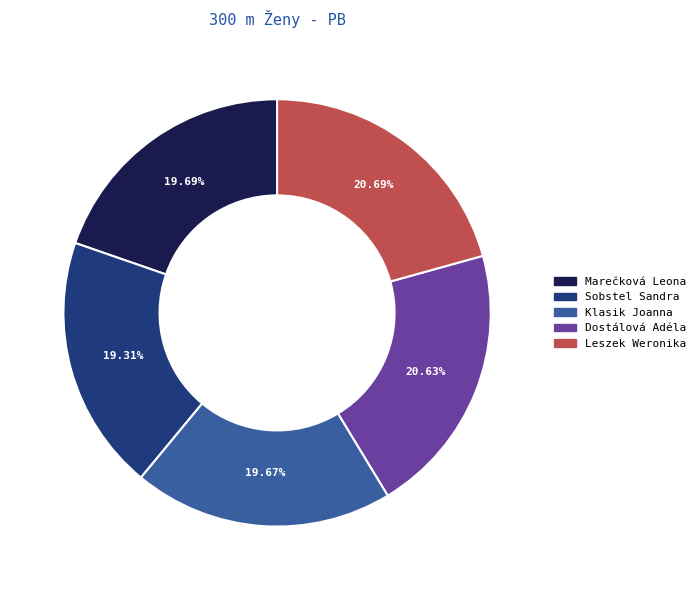

Count the number of slices in the pie.

5